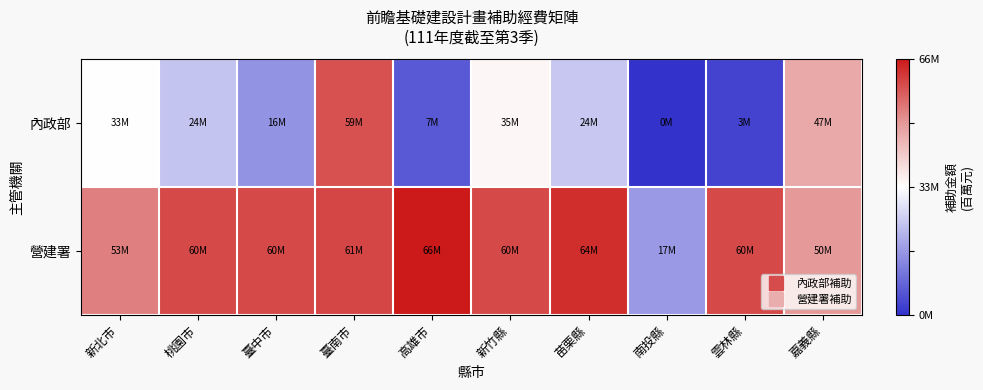

List the series in order of their overall mean, highest first.

營建署, 內政部